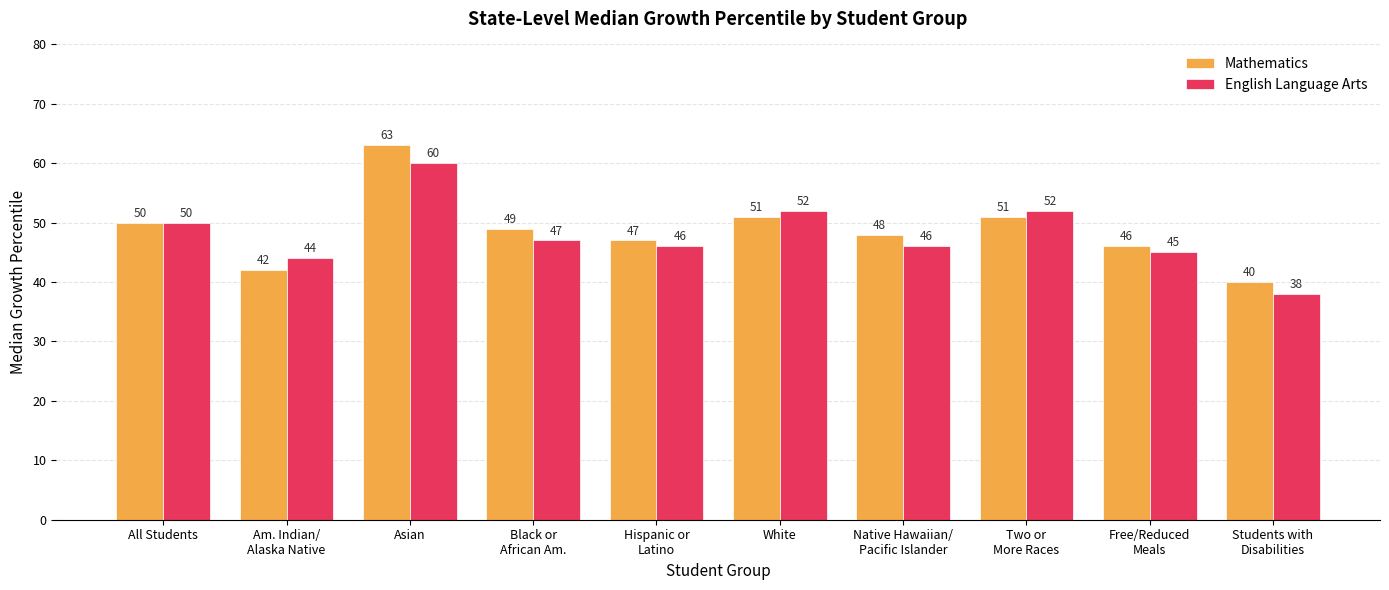

At Two or
More Races, list the series in order from largest to smallest.

English Language Arts, Mathematics